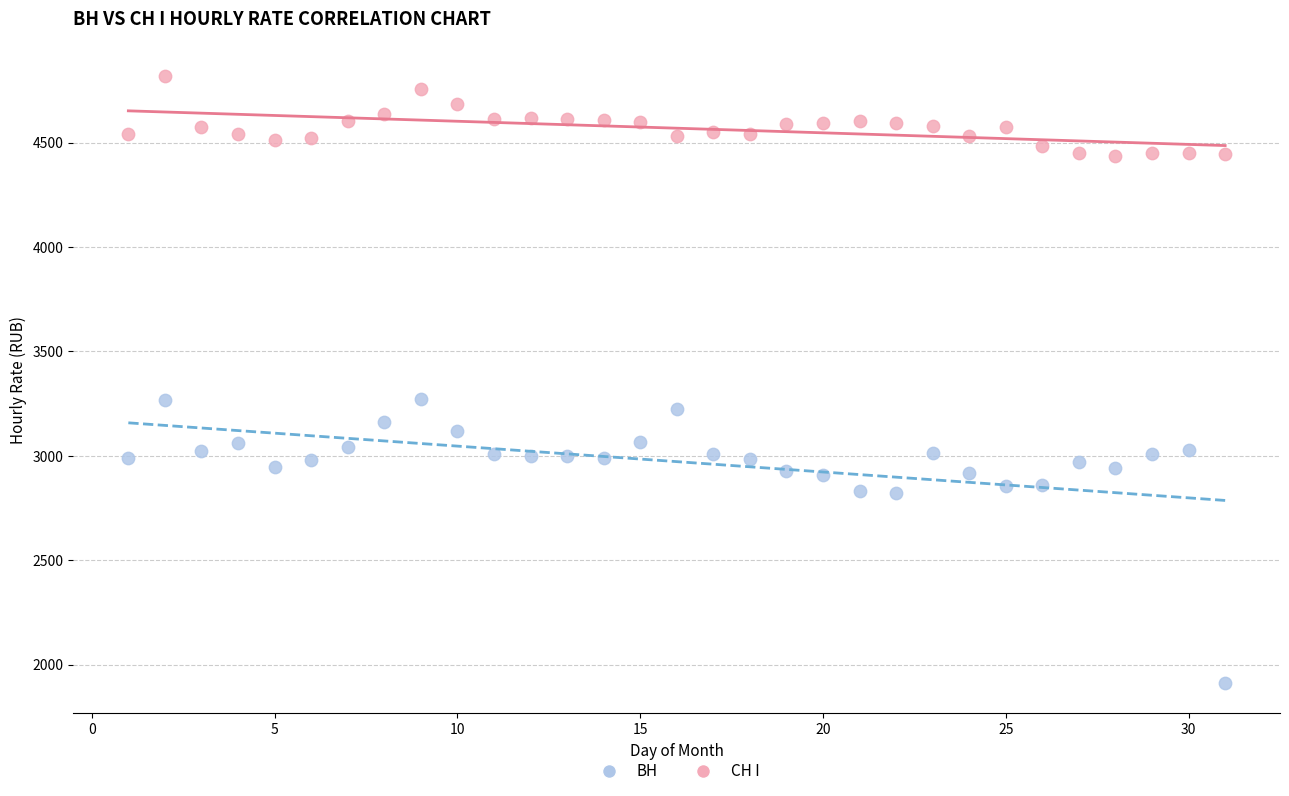

Which series contains the lowest Y value?

ВН